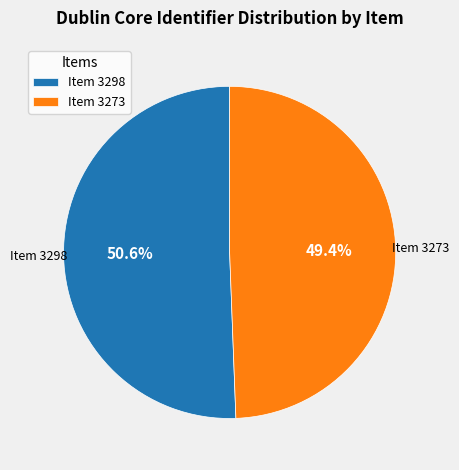

To the nearest percent, what is the combined percentage of Item 3273 and Item 3298?

100%